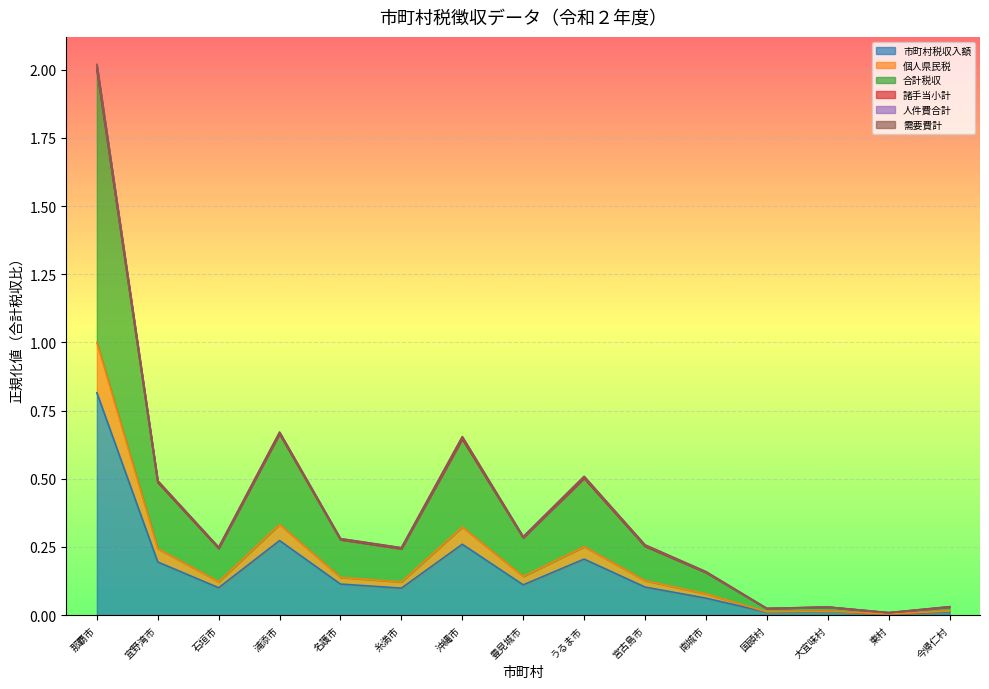

What is the highest value of the 合計税収 series?

1.0